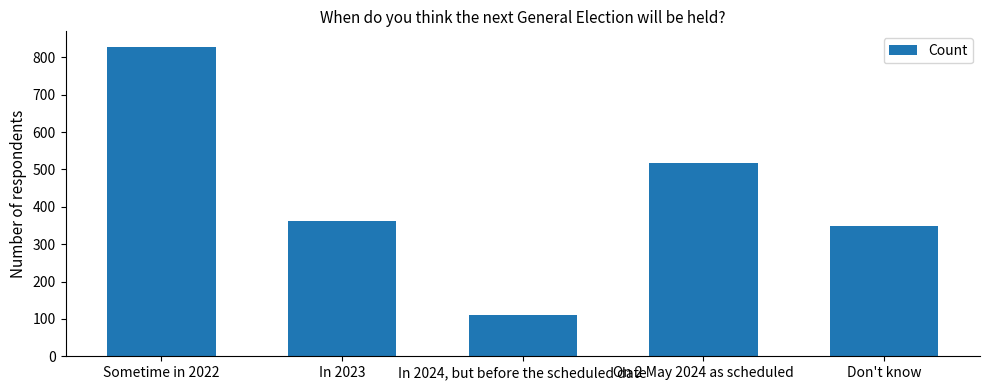

Rank the categories by value from lowest to highest.

In 2024, but before the scheduled date, Don't know, In 2023, On 2 May 2024 as scheduled, Sometime in 2022